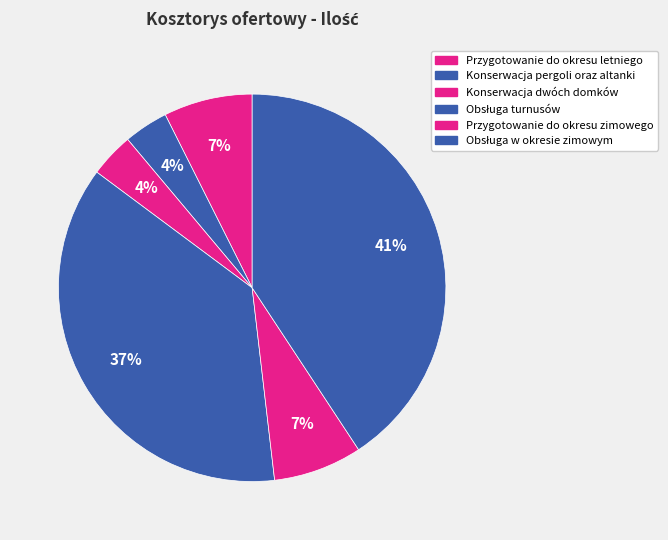

Which slice is the smallest?

Konserwacja pergoli oraz altanki